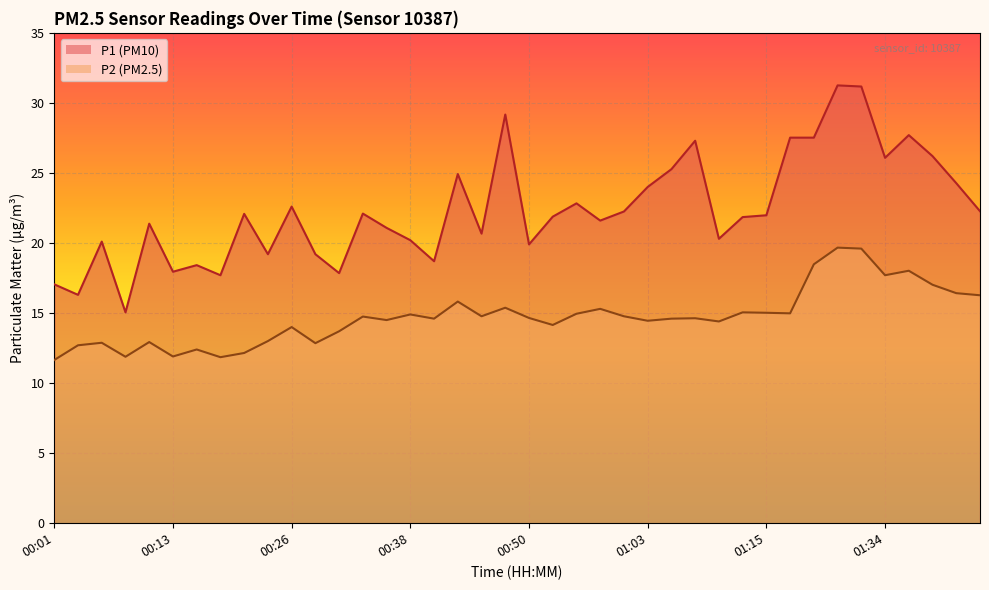

True or false: P2 and P1 cross at least once.

False